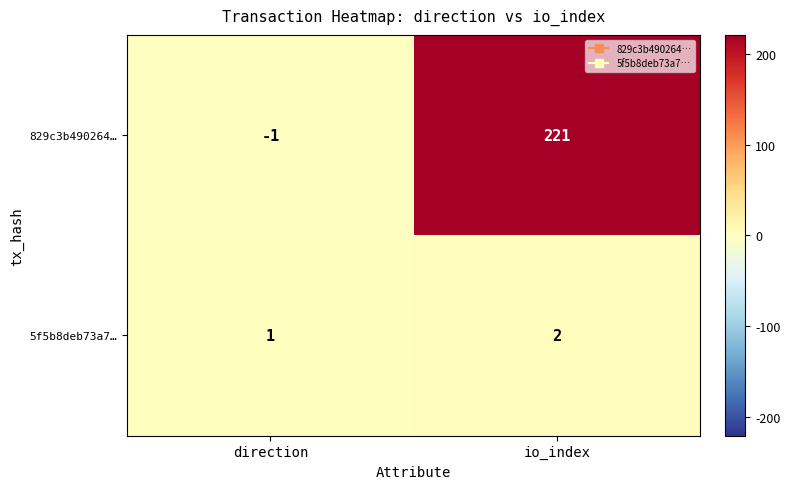

What is the minimum value shown in the chart?

-1